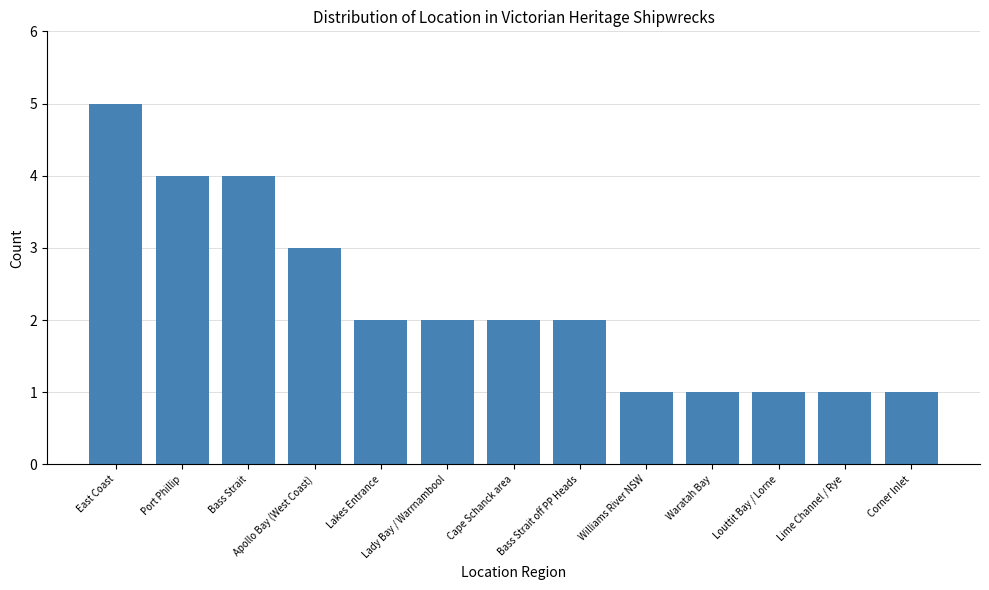

How many values are between 1 and 3?

10